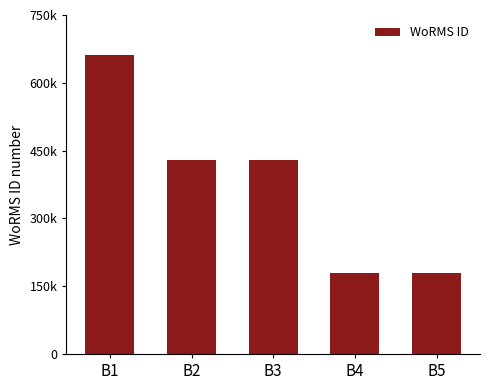

What value does the data have at B2, to the nearest 10?

428520